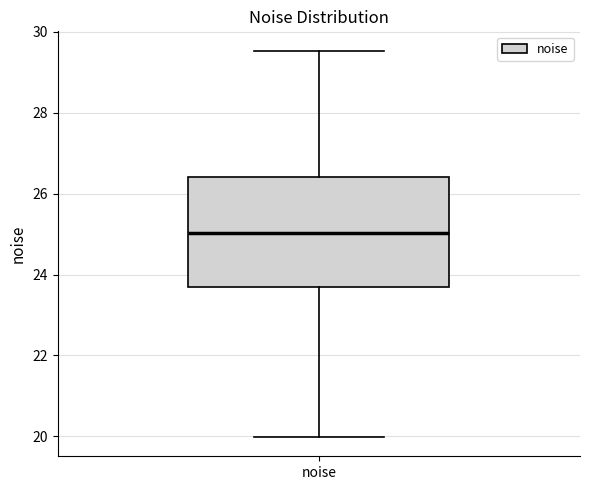

Read this box plot against the y-axis: the position of the median line, the range covered by the box, and the ends of both whiskers. The values are not printed on the chart, so give them approximately, as read against the axis.

median 25.0, box 23.6 to 26.4, whiskers 20.0 to 29.6